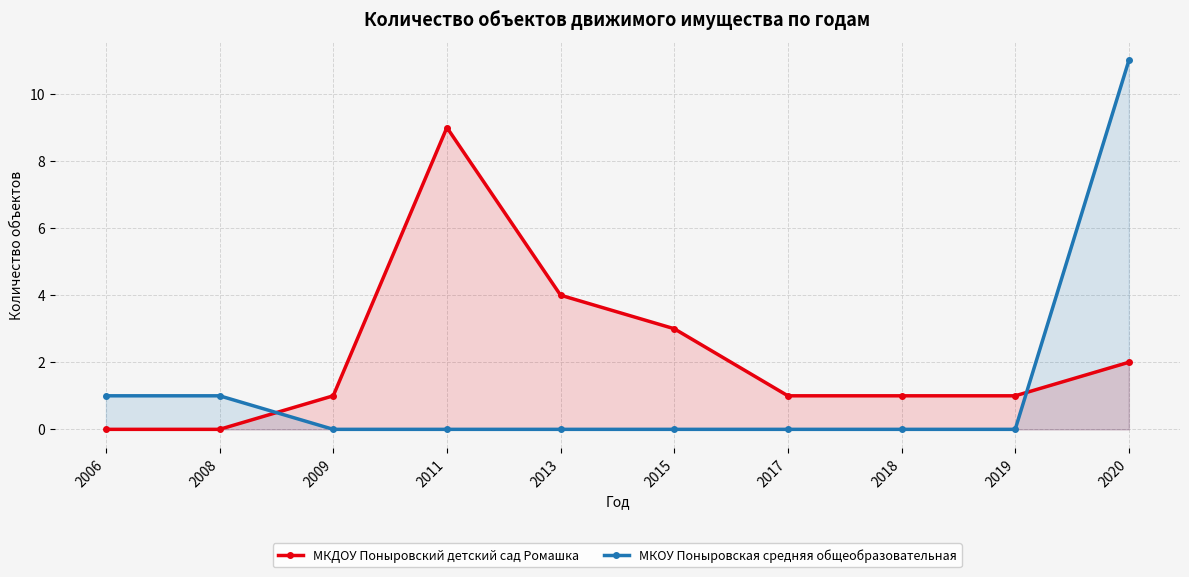

Is it true that МКОУ Поныровская средняя общеобразовательная equals 0 at 2015?

True